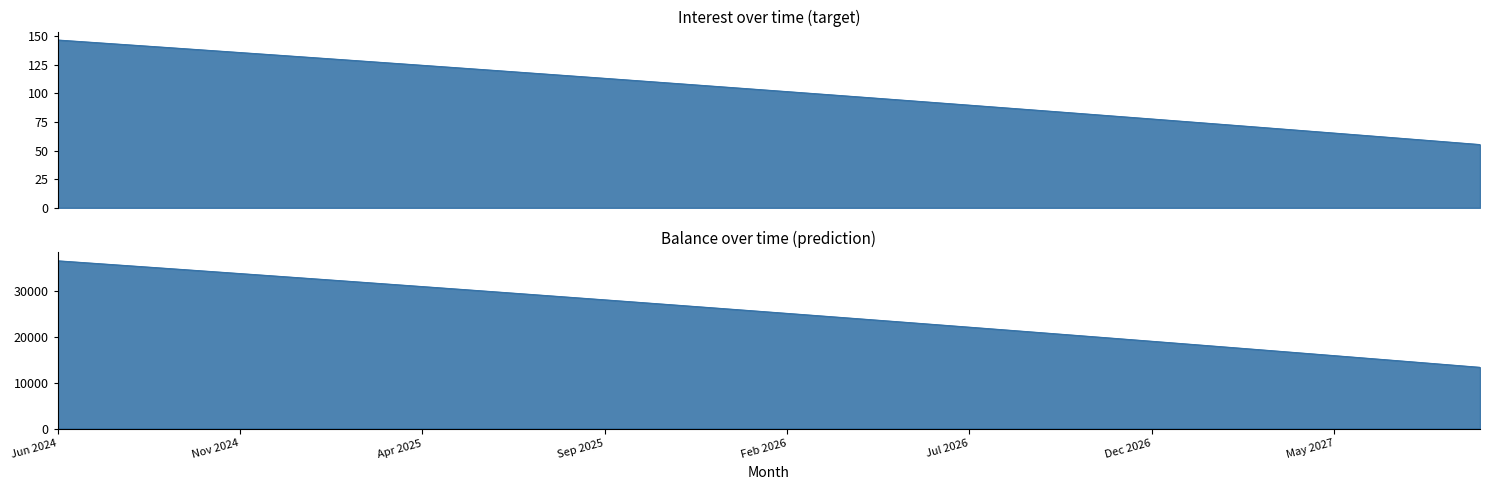

How many data points in Balance are above 25685?

19